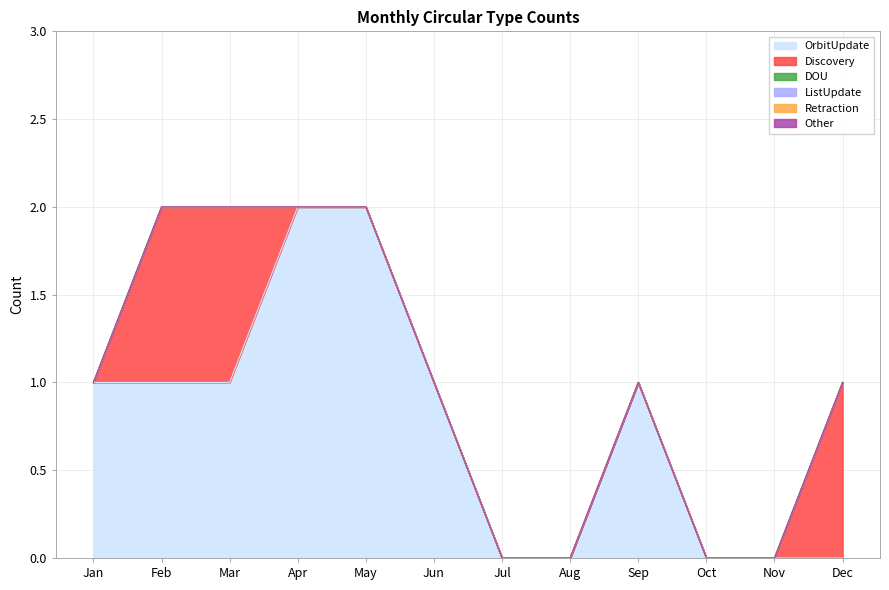

At how many categories does at least one series exceed 1?

2